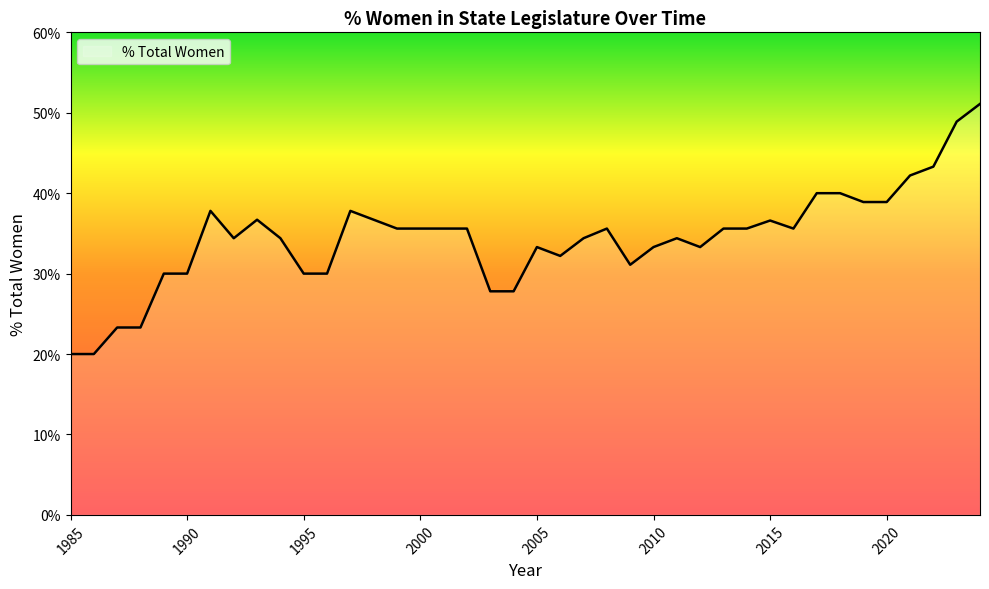

What is the smallest value displayed?

20.0